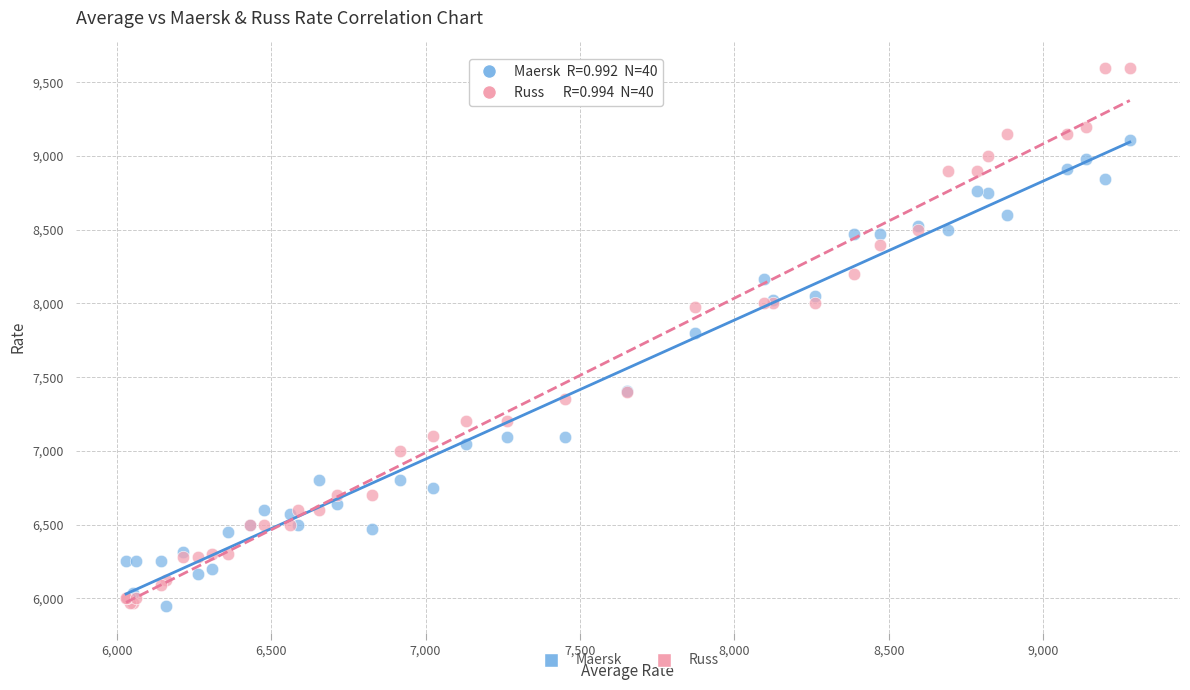

What are all the series names shown in the legend?

Maersk, Russ